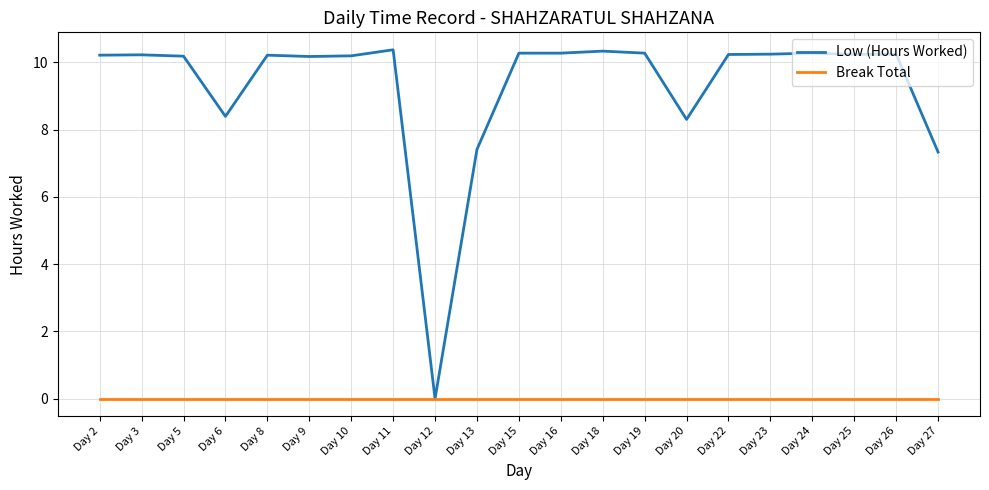

Which series has the widest spread of values?

Low (Hours Worked)